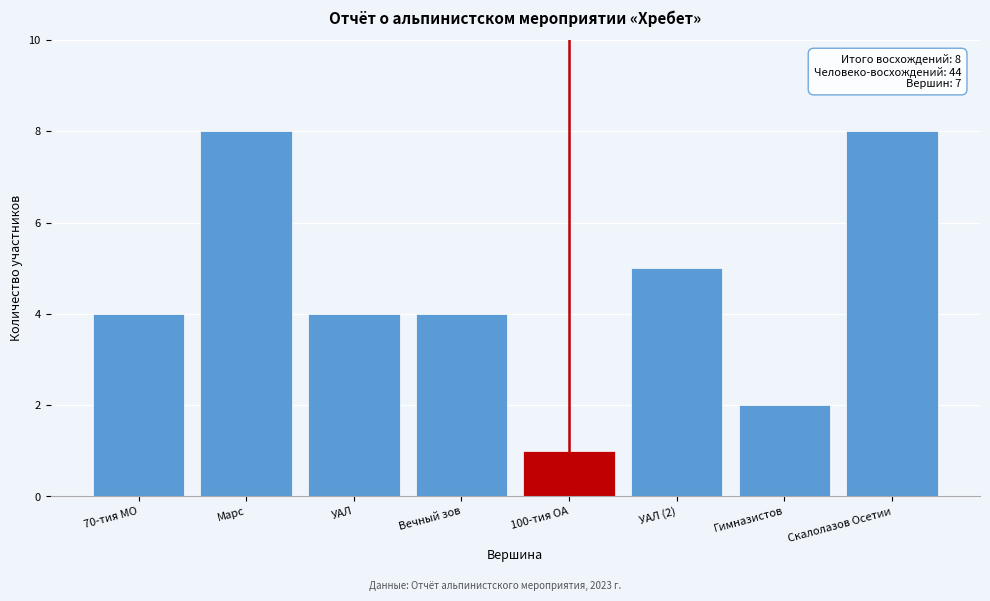

Reading left to right, what are all the values shown in this chart?

70-тия МО=4	Марс=8	УАЛ=4	Вечный зов=4	100-тия ОА=1	УАЛ (2)=5	Гимназистов=2	Скалолазов Осетии=8